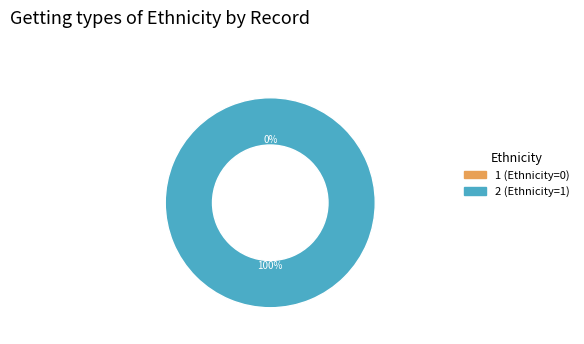

Combined, what portion of the pie is 2 and 1?

100.0%